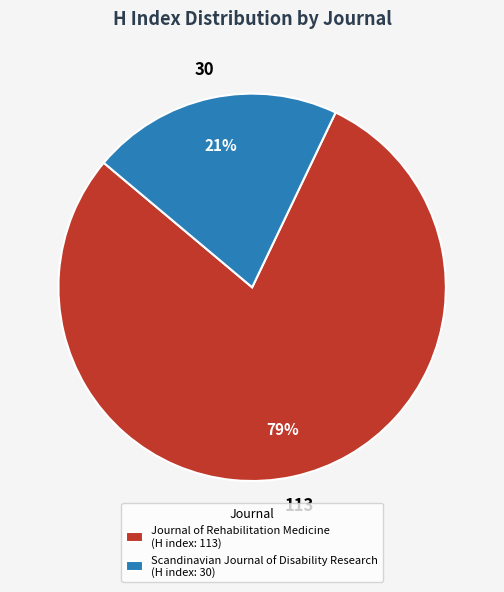

To the nearest percent, what is the difference between the Journal of Rehabilitation Medicine and Scandinavian Journal of Disability Research slice percentages?

58%